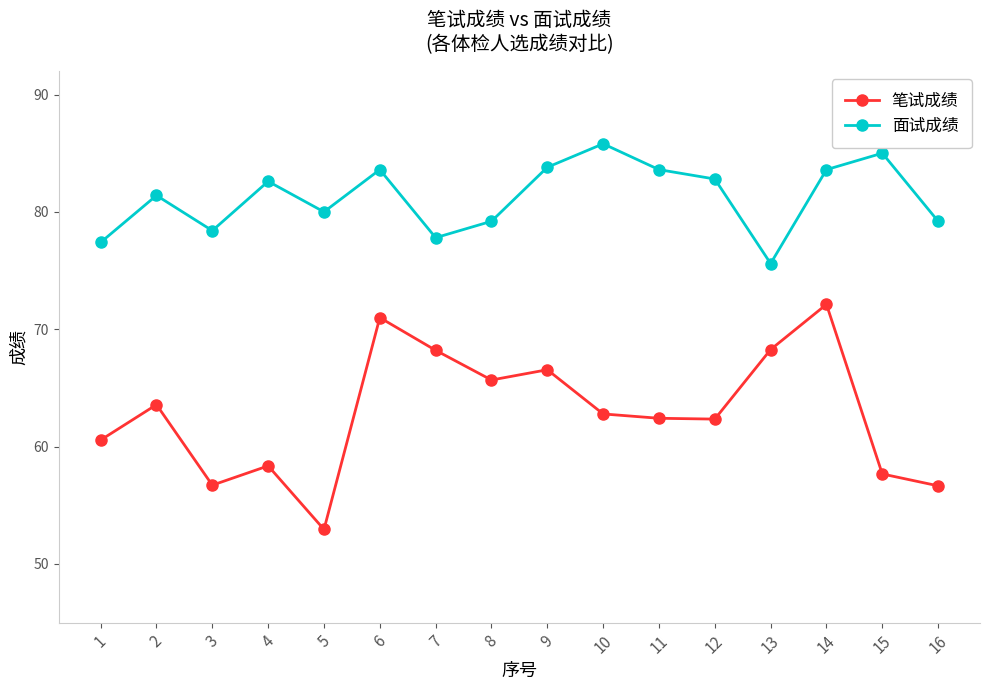

The value of 笔试成绩 at 15 is 77.6. True or false?

False